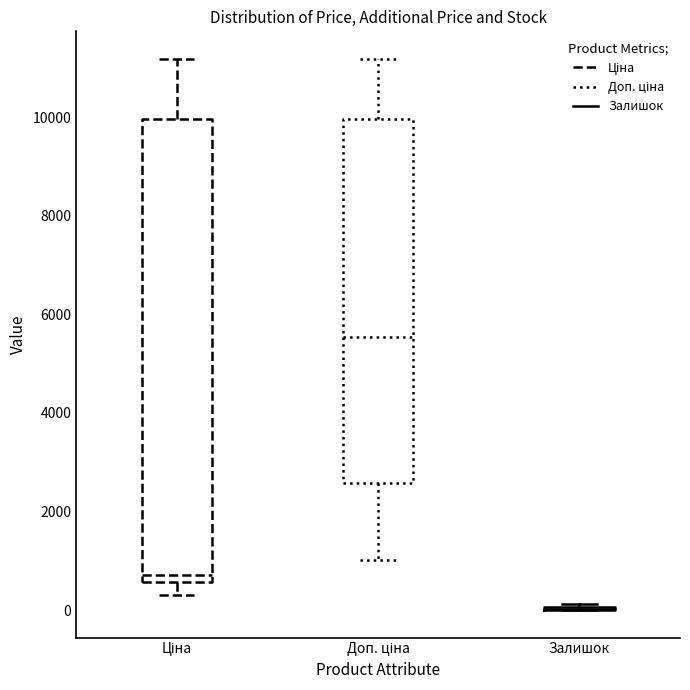

Where does the upper whisker of the box for Ціна end on the y-axis? The values are not printed on the chart, so give them approximately, as read against the axis.

11200